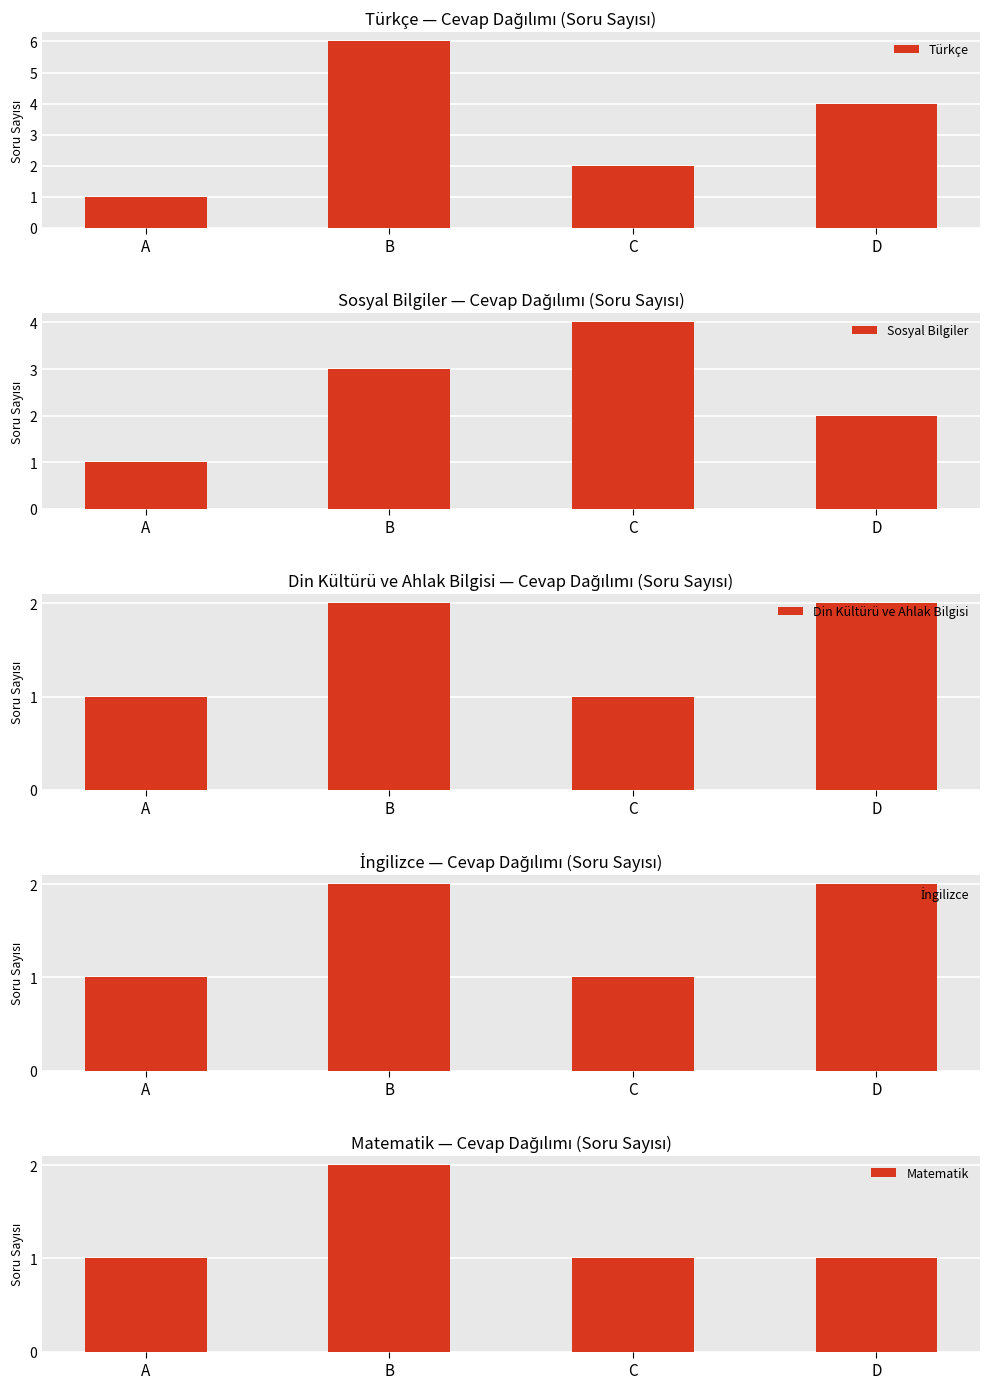

Between B and C, which series saw the biggest shift?

Türkçe